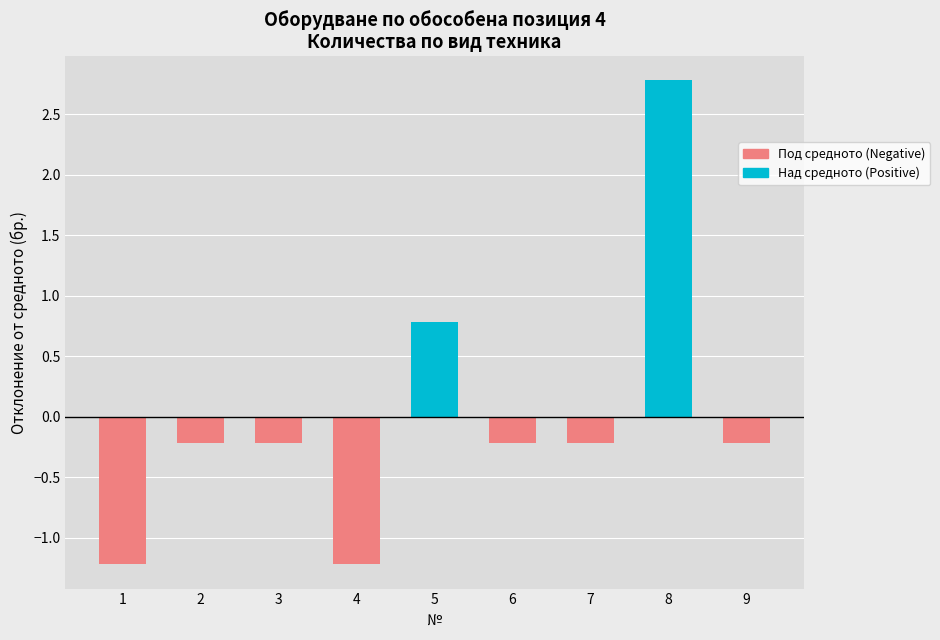

List the labels in order of value, smallest first.

1, 4, 2, 3, 6, 7, 9, 5, 8